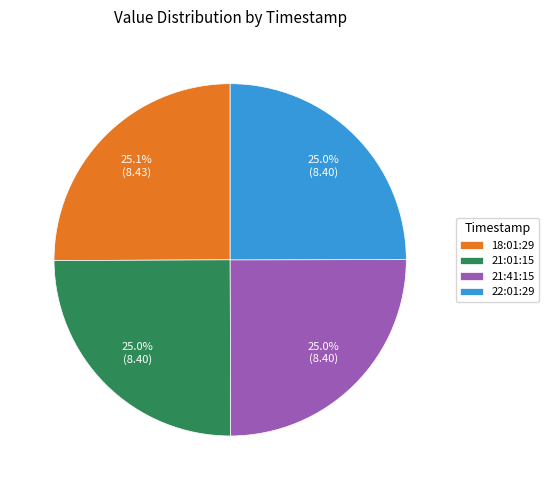

Approximately how many times larger is the value at 18:01:29 compared to 22:01:29?

1.0